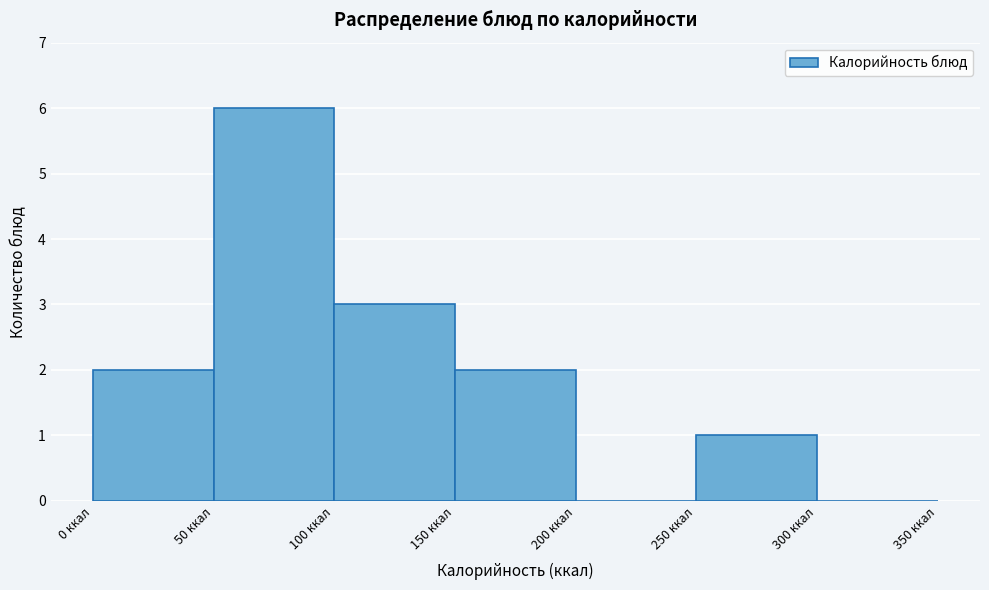

Over which range of the x-axis is the bar tallest?

50 to 100